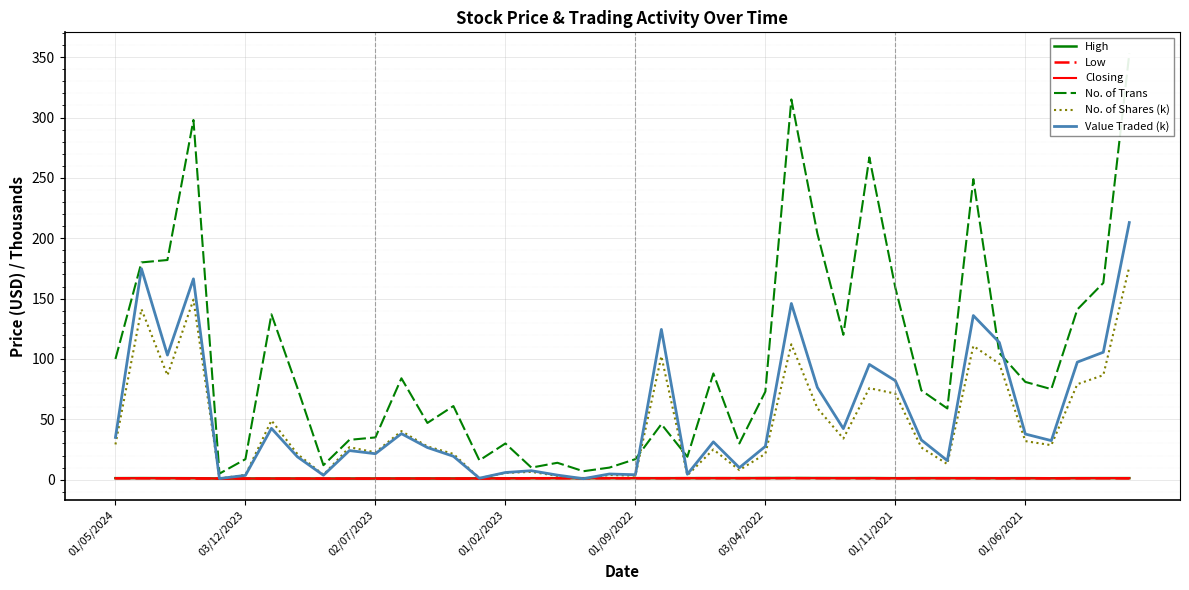

Between 16 and 19, which series saw the biggest shift?

Value Traded (k)